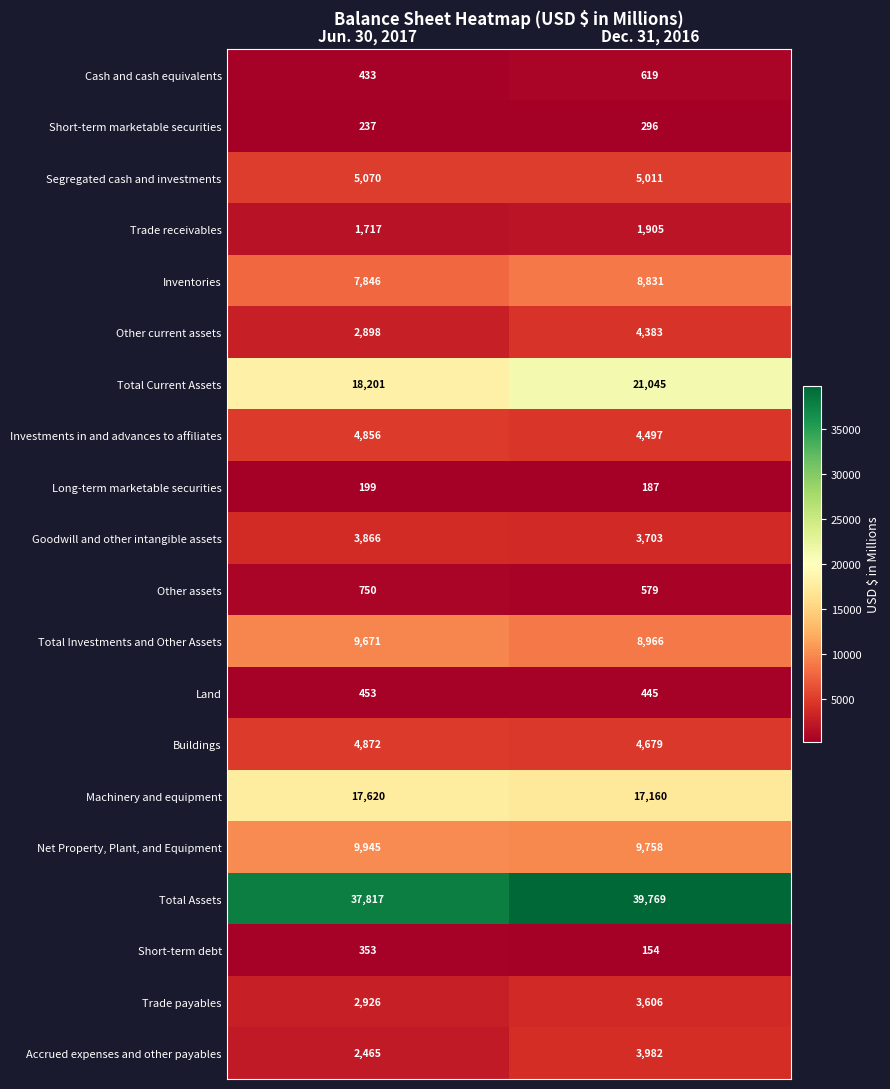

At how many categories does at least one series exceed 35200?

2